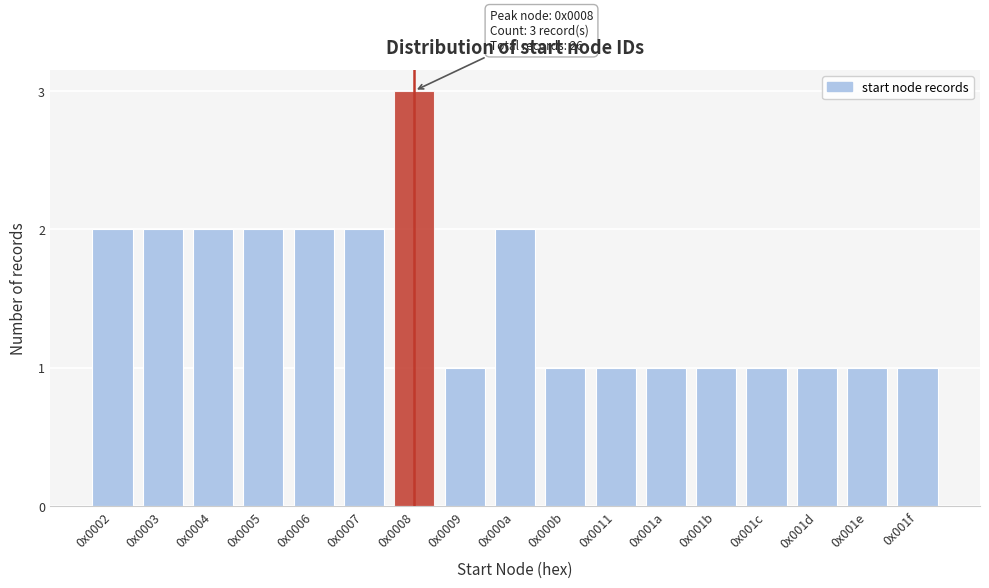

Reading left to right, what are all the values shown in this chart?

2	2	2	2	2	2	3	1	2	1	1	1	1	1	1	1	1